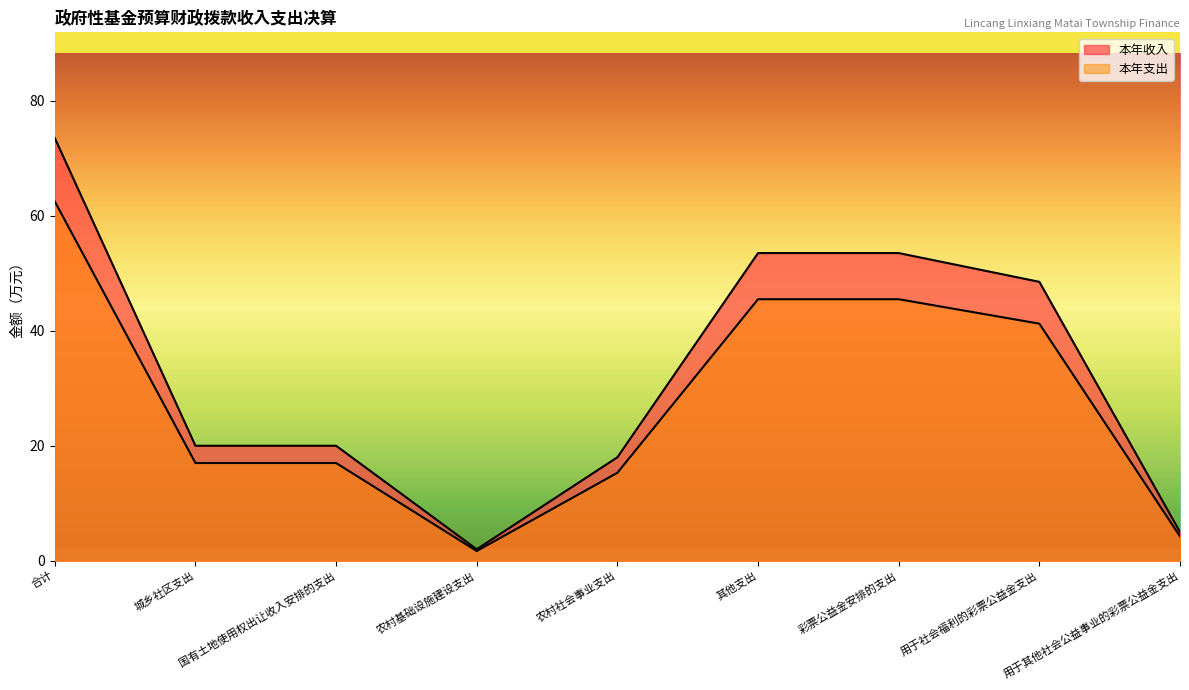

What is the lowest value of the 本年支出 series?

1.7